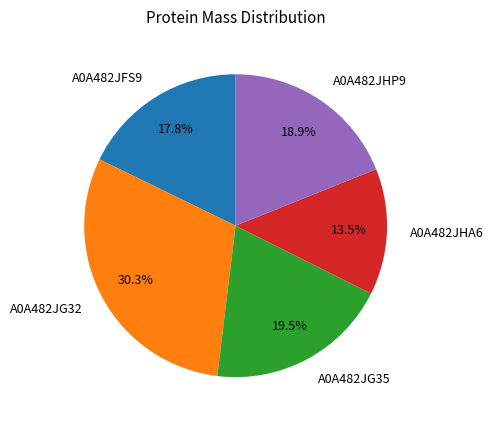

Combined, what portion of the pie is A0A482JFS9 and A0A482JG35?

37.3%